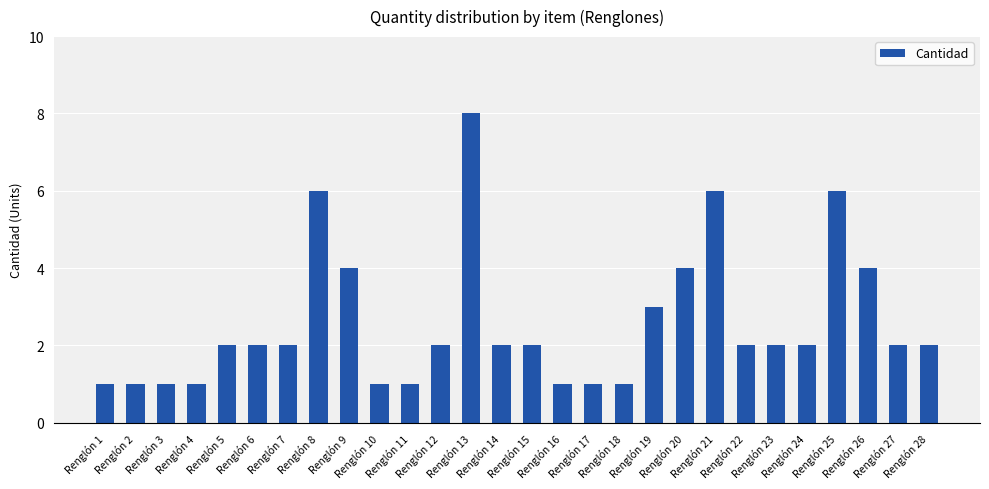

Reading left to right, transcribe all the data shown in this chart.

Renglón 1=1	Renglón 2=1	Renglón 3=1	Renglón 4=1	Renglón 5=2	Renglón 6=2	Renglón 7=2	Renglón 8=6	Renglón 9=4	Renglón 10=1	Renglón 11=1	Renglón 12=2	Renglón 13=8	Renglón 14=2	Renglón 15=2	Renglón 16=1	Renglón 17=1	Renglón 18=1	Renglón 19=3	Renglón 20=4	Renglón 21=6	Renglón 22=2	Renglón 23=2	Renglón 24=2	Renglón 25=6	Renglón 26=4	Renglón 27=2	Renglón 28=2